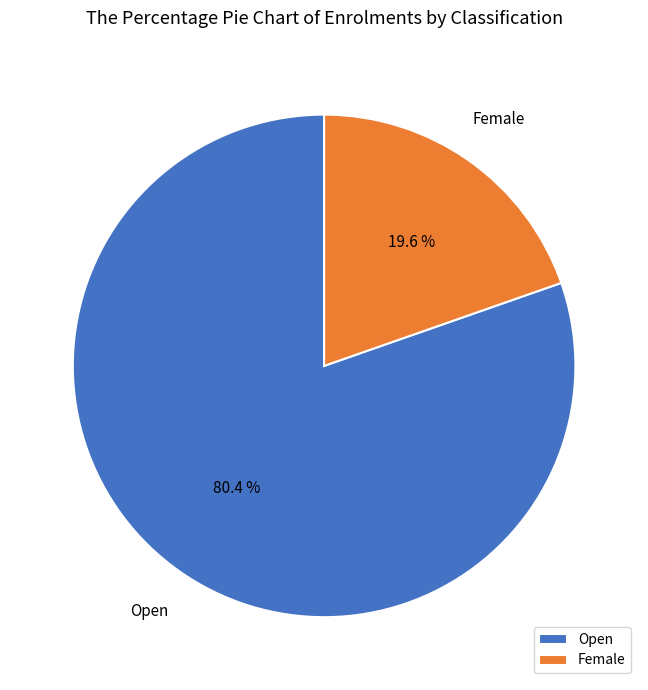

True or false: Open accounts for 71% of the total.

False